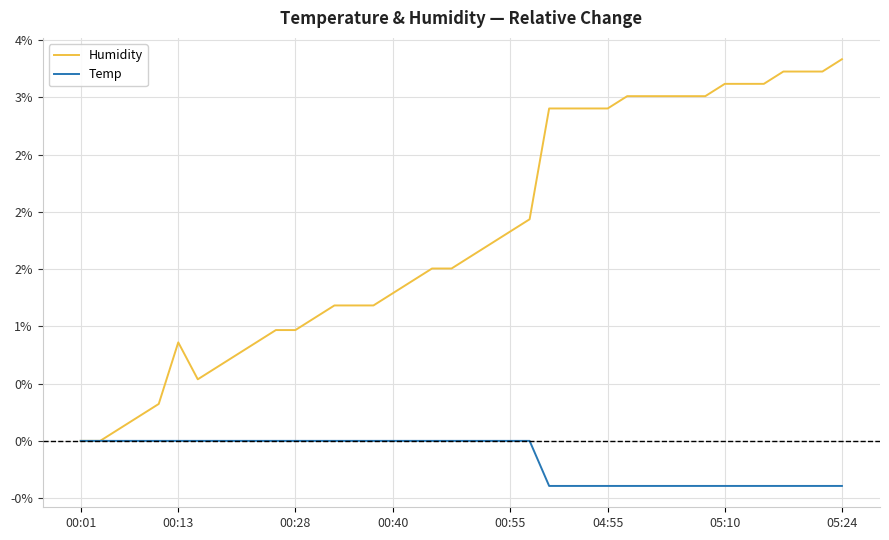

Is this an area chart (filled region under the line)?

No